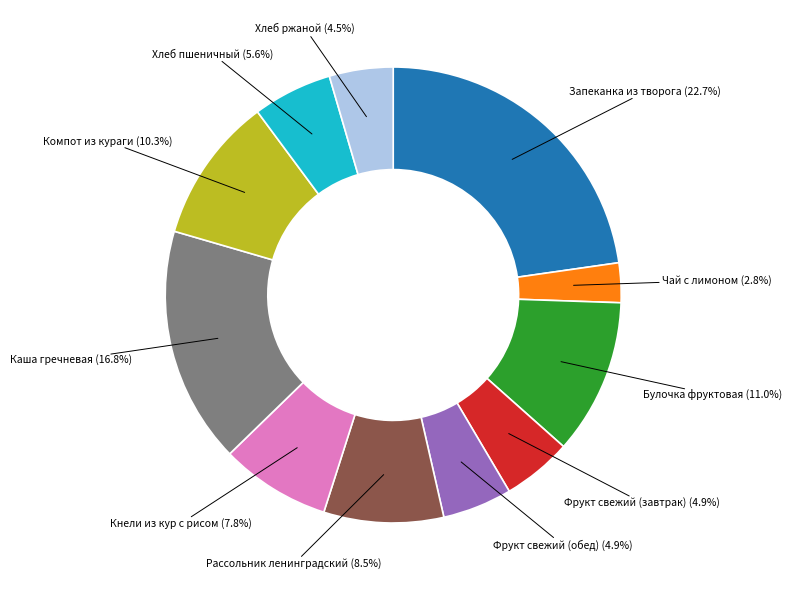

Is there any slice that represents more than half of the pie?

No